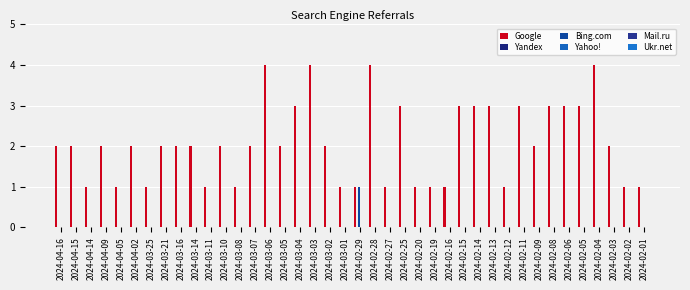

Which series changed the most between 2024-03-21 and 2024-02-03?

Google